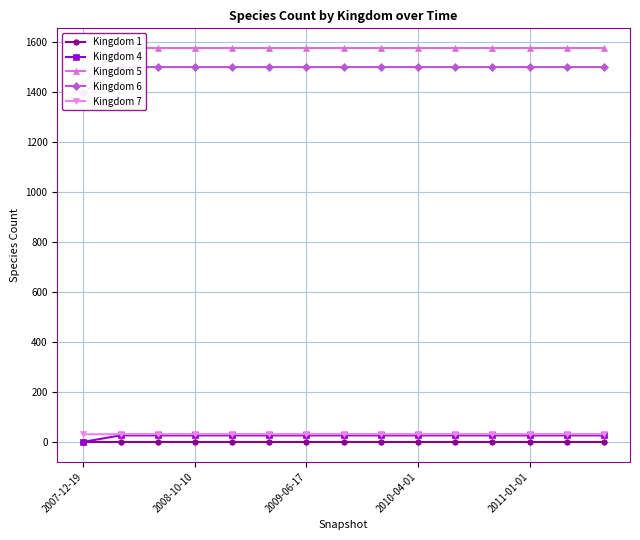

Which category has the highest value in the Kingdom 1 series?

2007-12-19